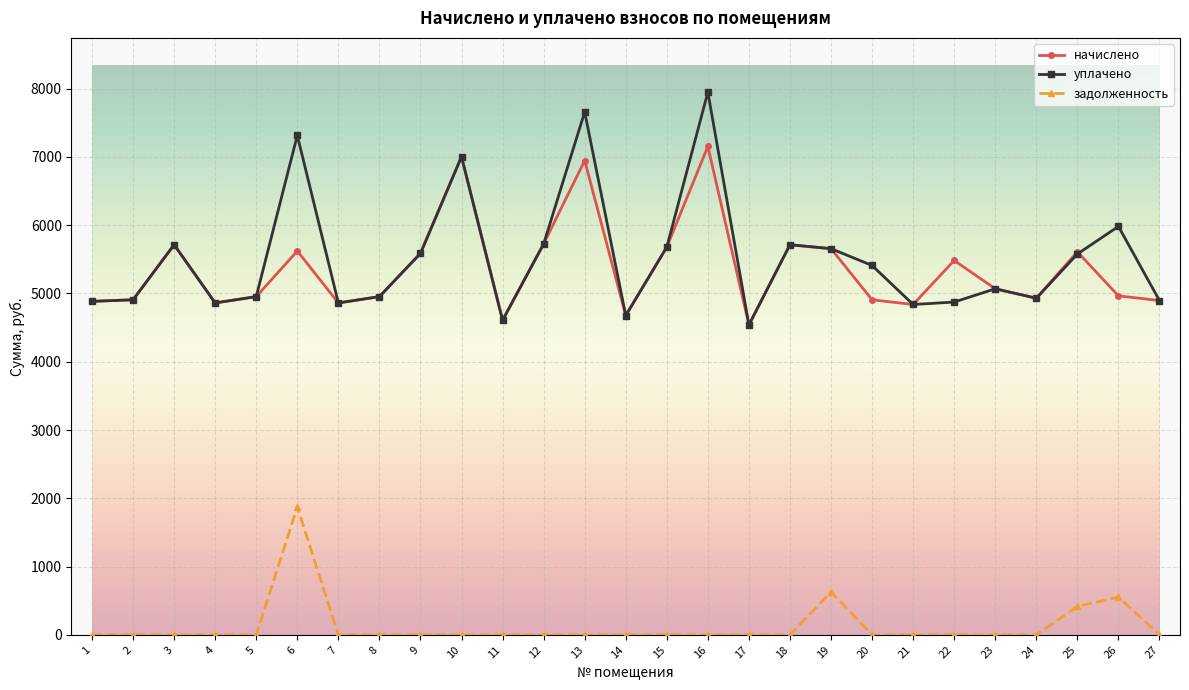

True or false: начислено has more than 1 interior local peaks.

True